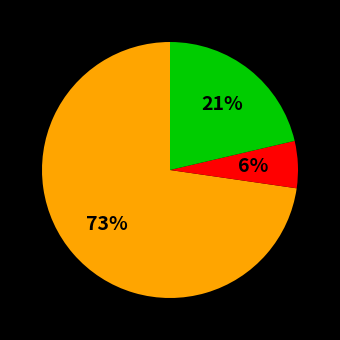

Is there a majority slice in this chart?

Yes